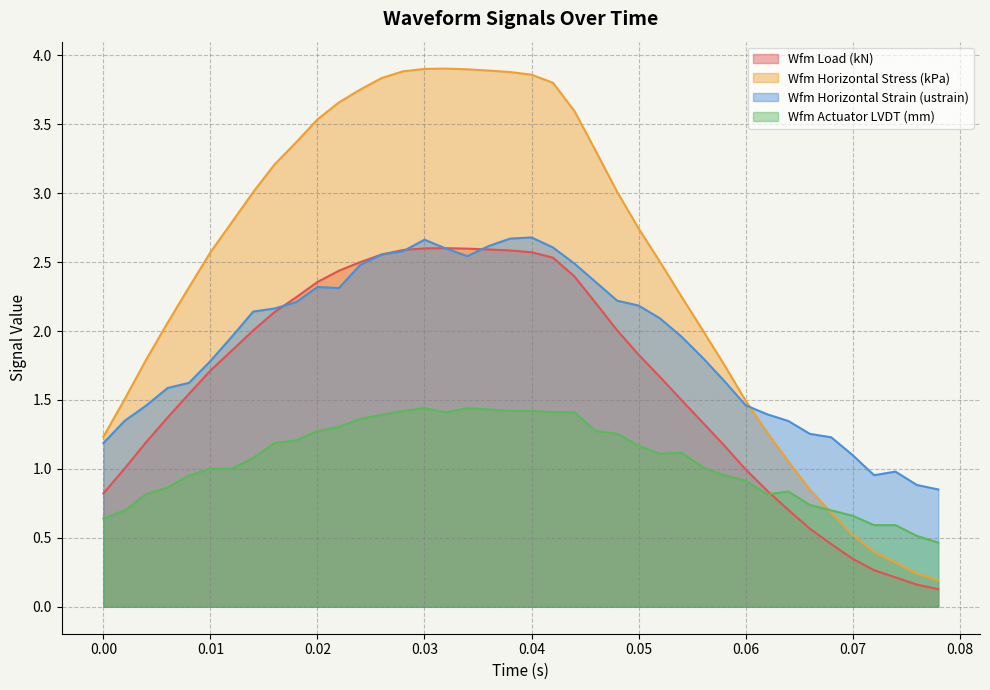

List the series in order of their overall mean, lowest first.

Wfm Actuator LVDT (mm), Wfm Load (kN), Wfm Horizontal Strain (ustrain), Wfm Horizontal Stress (kPa)